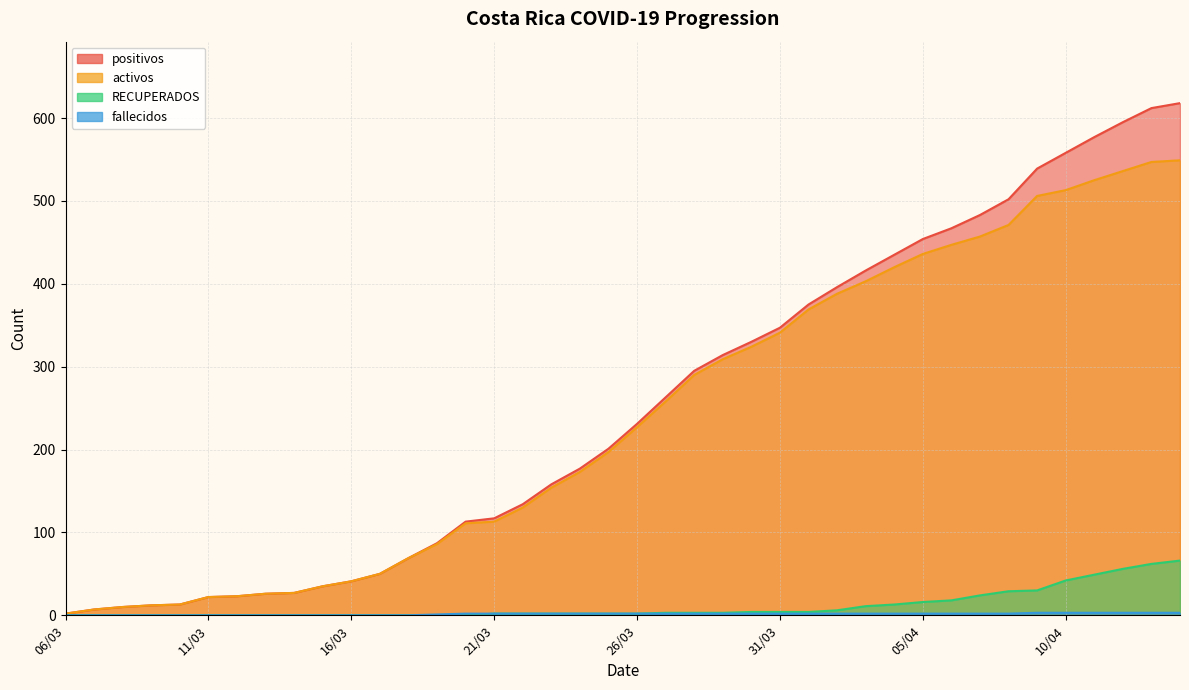

True or false: fallecidos and RECUPERADOS intersect in this chart.

False